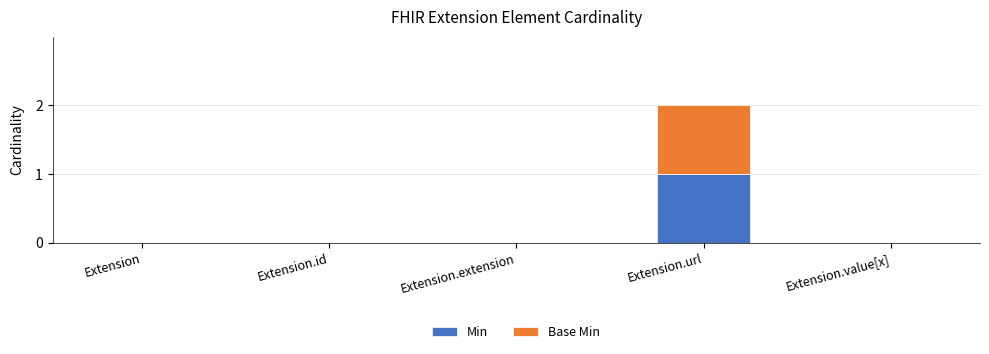

Are the bars grouped side by side (vs. stacked)?

No